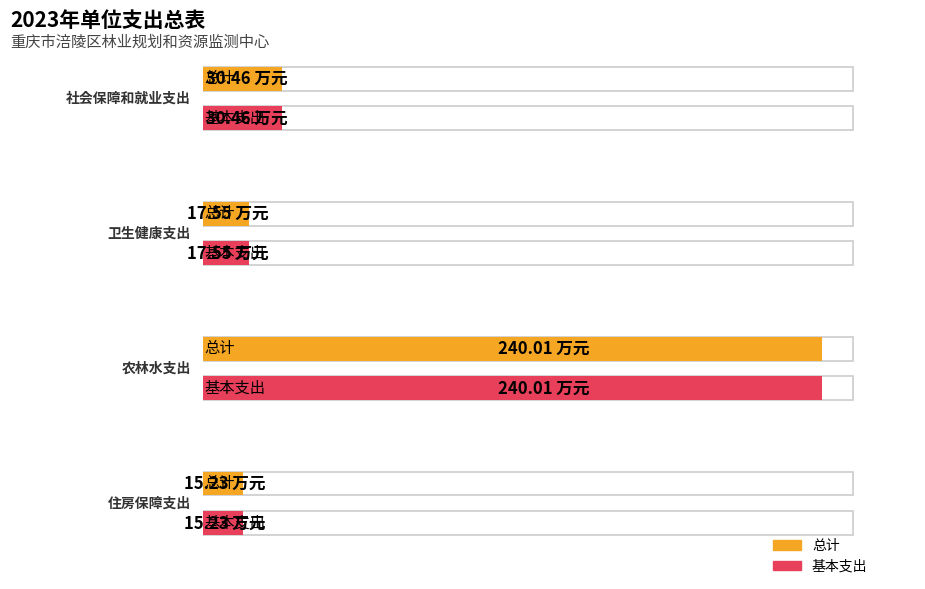

Read the 基本支出 value at 农林水支出.

240.0